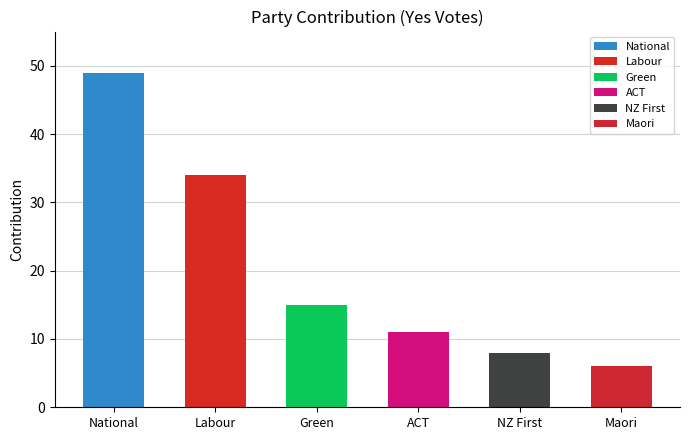

What is the sum of all values?

123